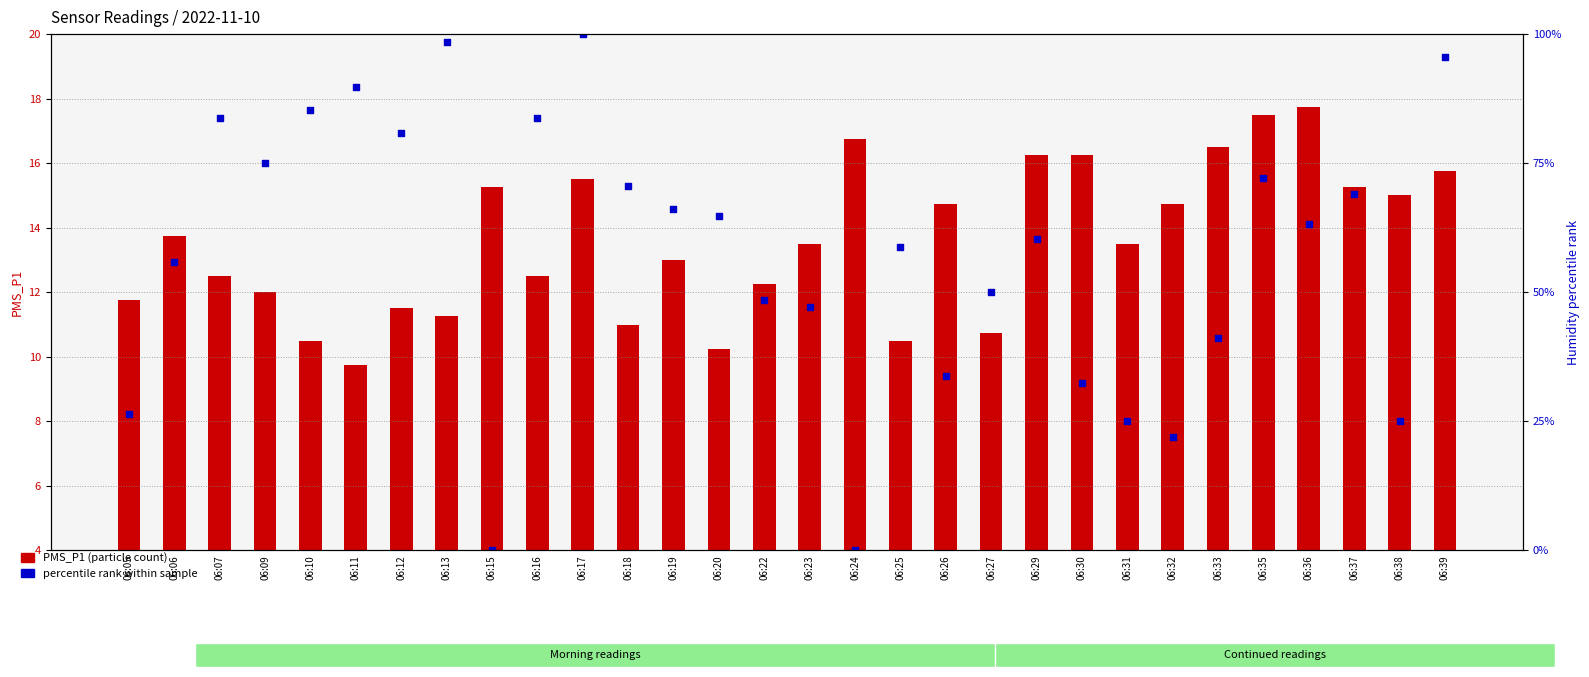

Which series reaches the maximum Y coordinate?

BME280_humidity (percentile)